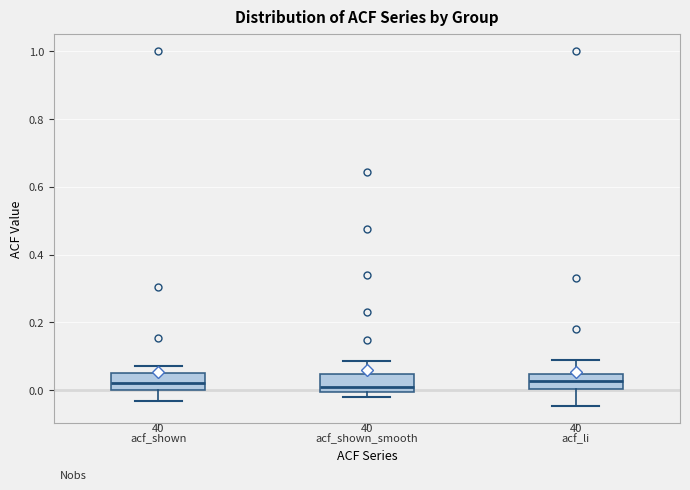

Reading left to right, transcribe this box plot: for each box, give where its median line is, the range the box spans, and where its two whiskers end, as read against the y-axis. The values are not printed on the chart, so give them approximately, as read against the axis.

acf_shown: median 0.02, box 0.00 to 0.06, whiskers -0.04 to 0.08
acf_shown_smooth: median 0.02, box 0.00 to 0.04, whiskers -0.02 to 0.08
acf_li: median 0.02, box 0.00 to 0.04, whiskers -0.04 to 0.10